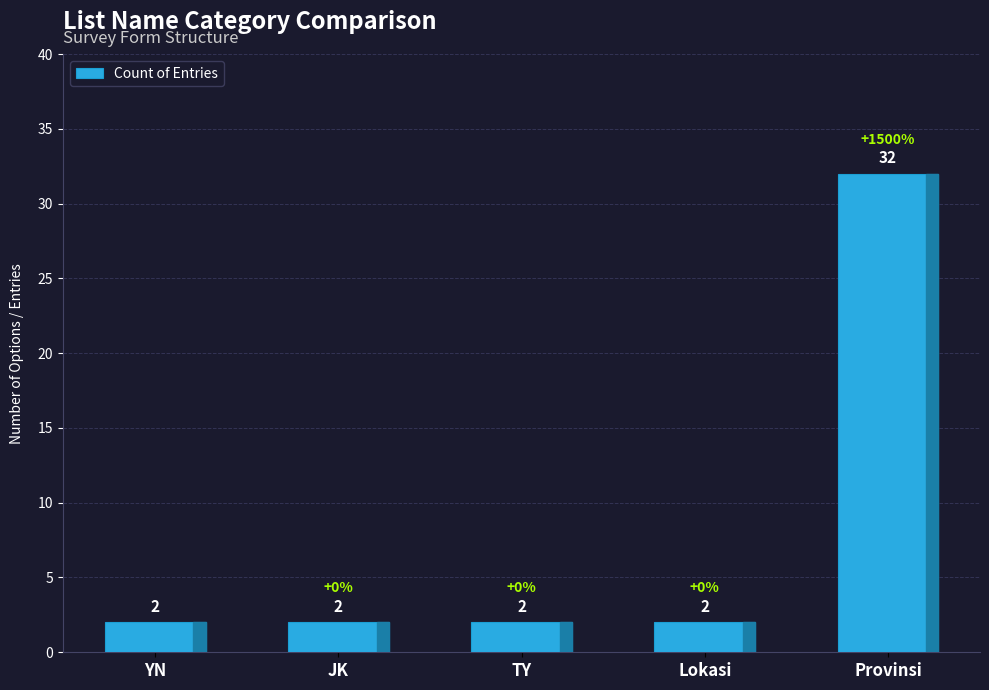

What is the change in value from Lokasi to Provinsi?

+30